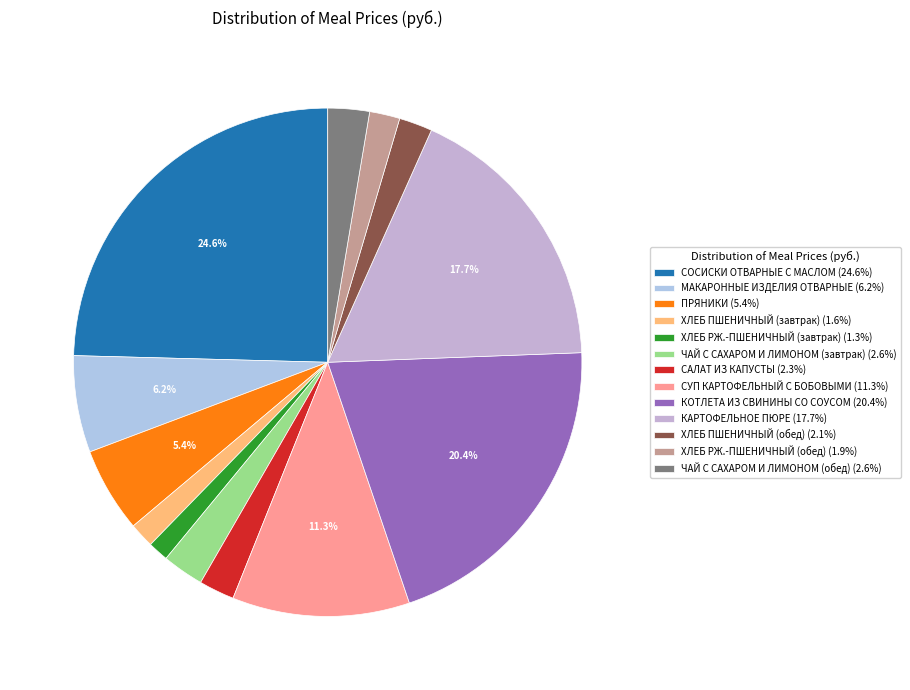

To the nearest percent, what is the average slice percentage?

8%